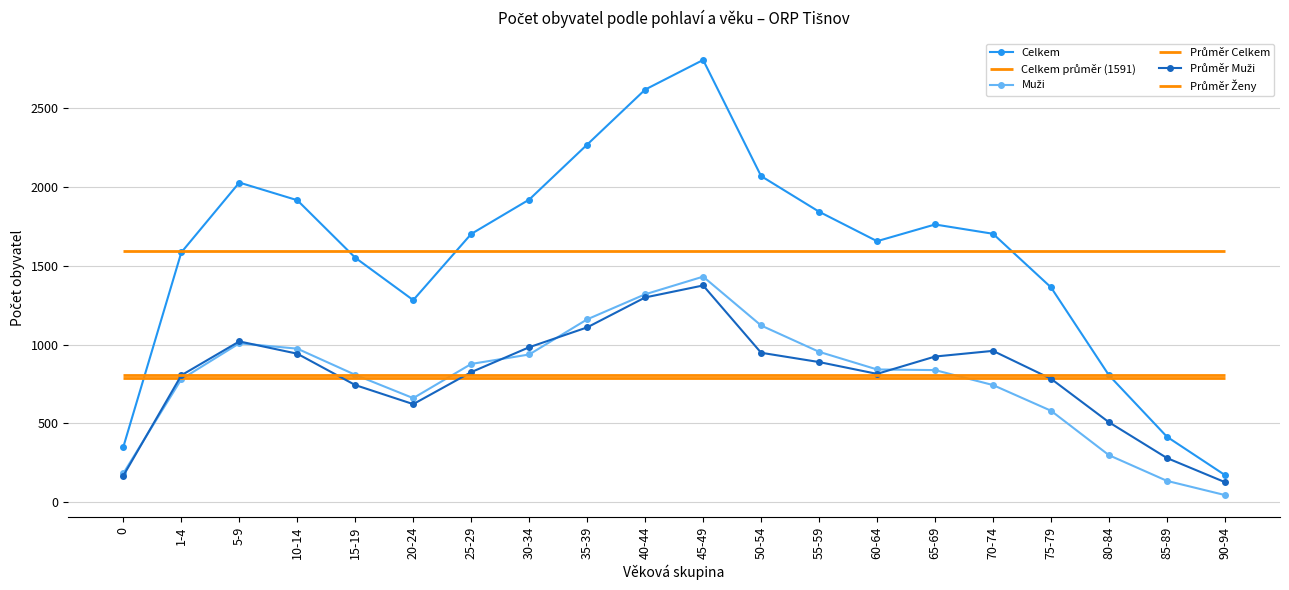

What is the label of the 17th point from the right?

10-14